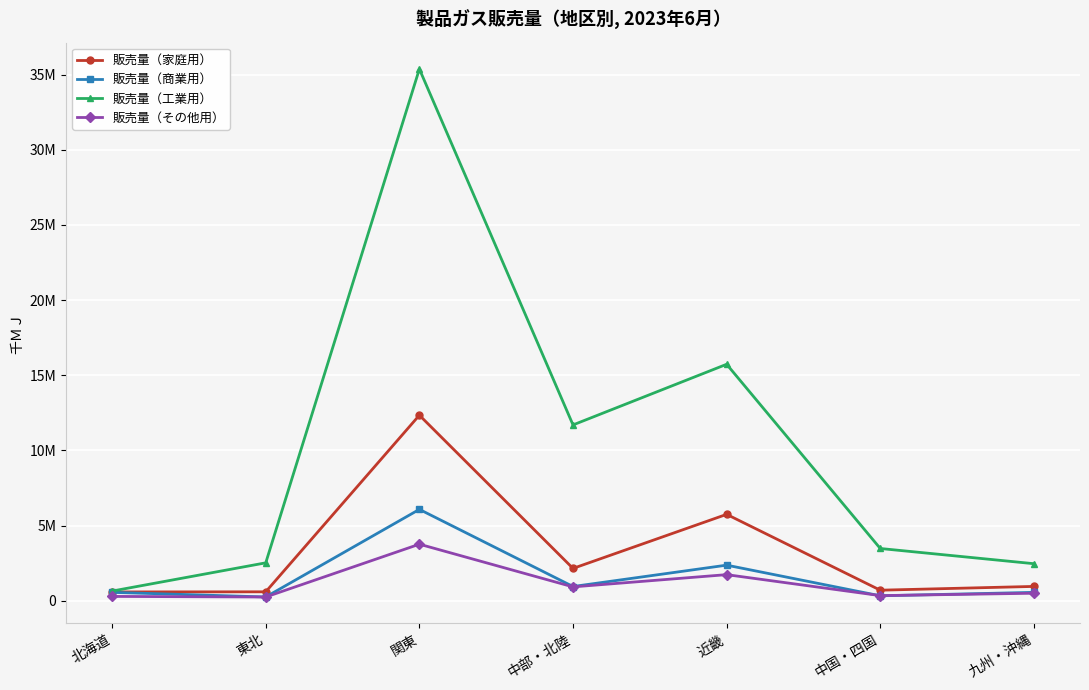

At how many categories does at least one series exceed 11971114?

2